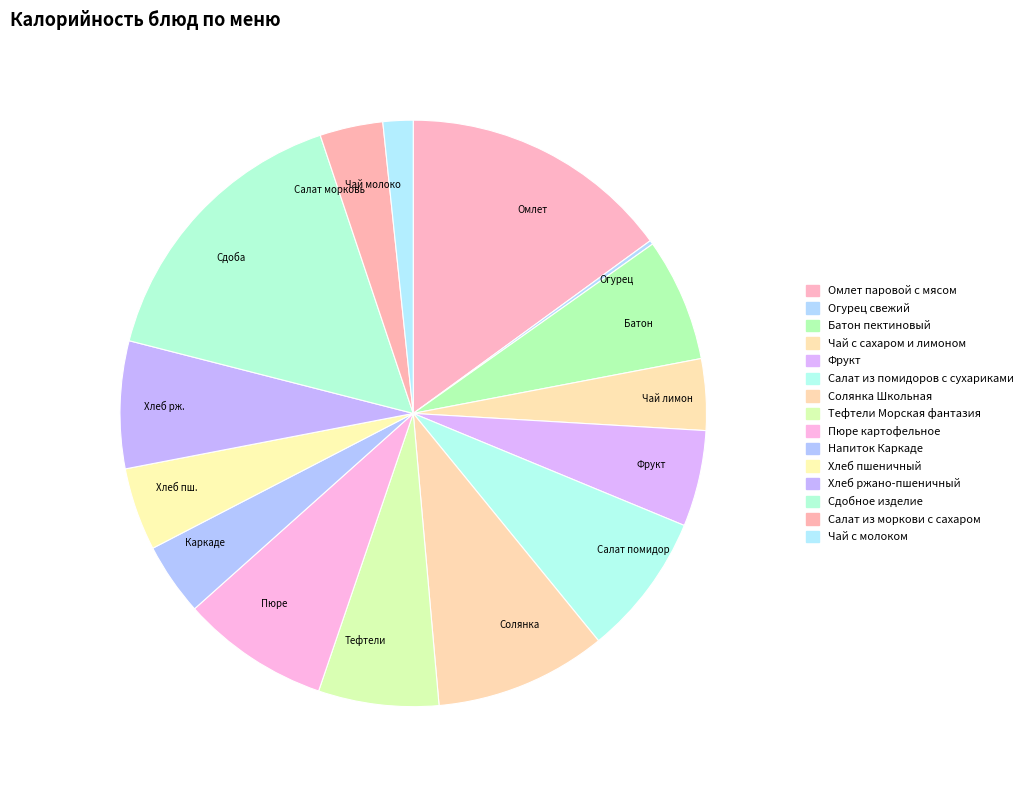

Is the sum of Омлет and Тефтели greater than half?

No